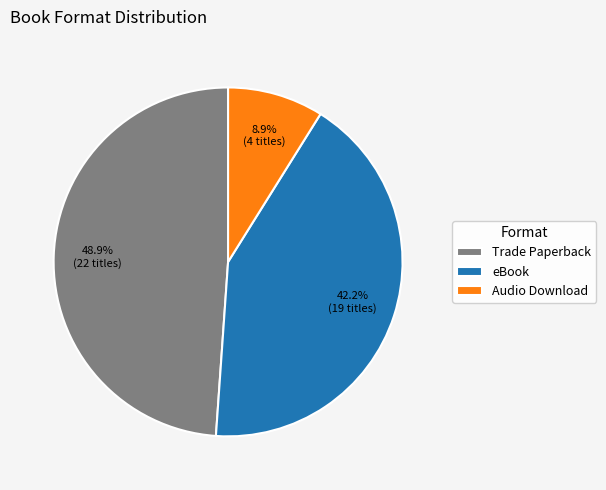

Does Audio Download represent more than half of the total?

No